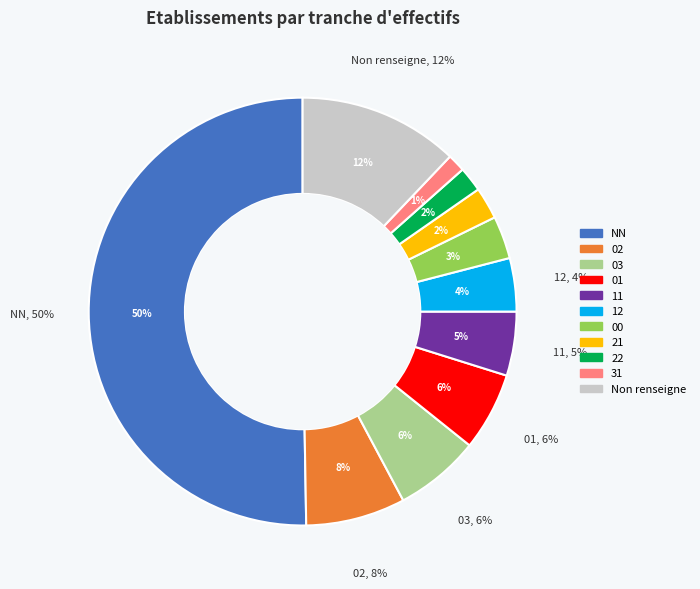

What percentage is the 03 slice, to the nearest percent?

6%